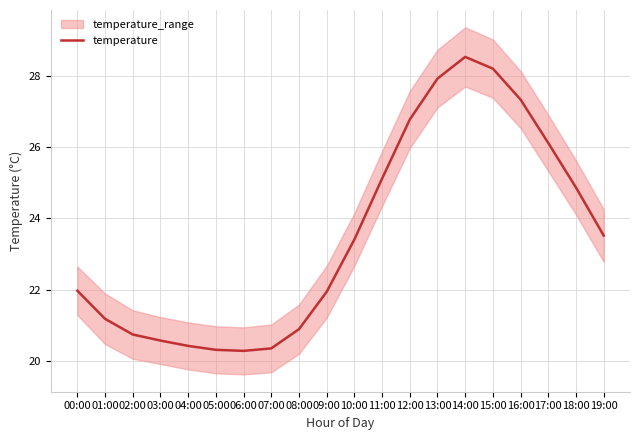

Reading left to right, what are all the values shown in this chart?

22.0	21.2	20.7	20.6	20.4	20.3	20.3	20.4	20.9	21.9	23.4	25.1	26.8	27.9	28.5	28.2	27.3	26.1	24.9	23.5